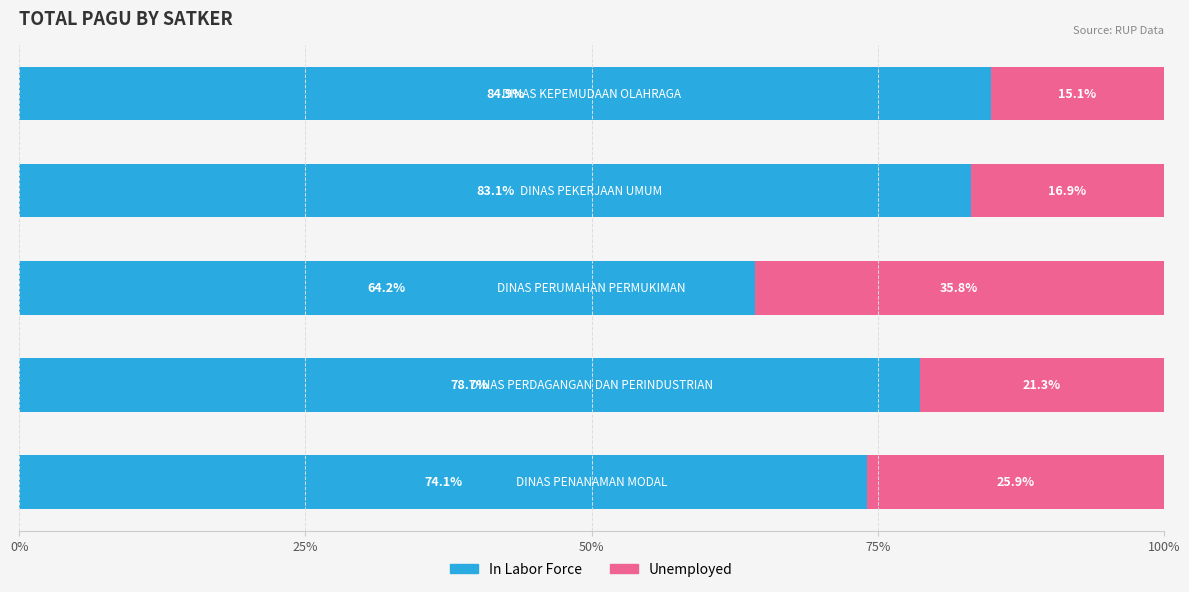

What is the lowest value of the In Labor Force series?

64.2